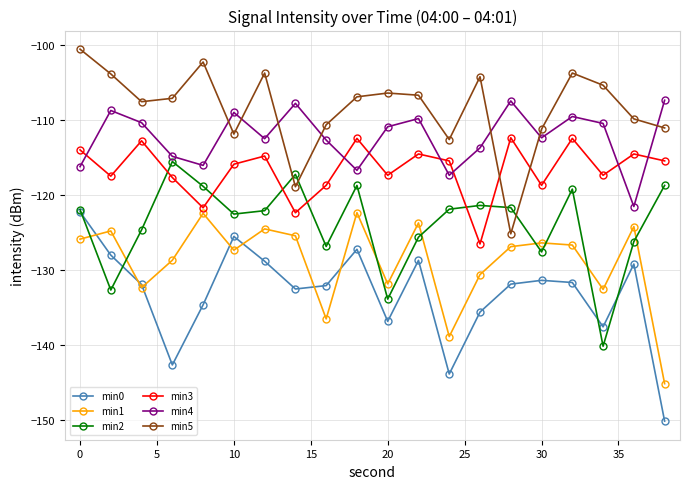

Which series has the largest total across all categories?

min5